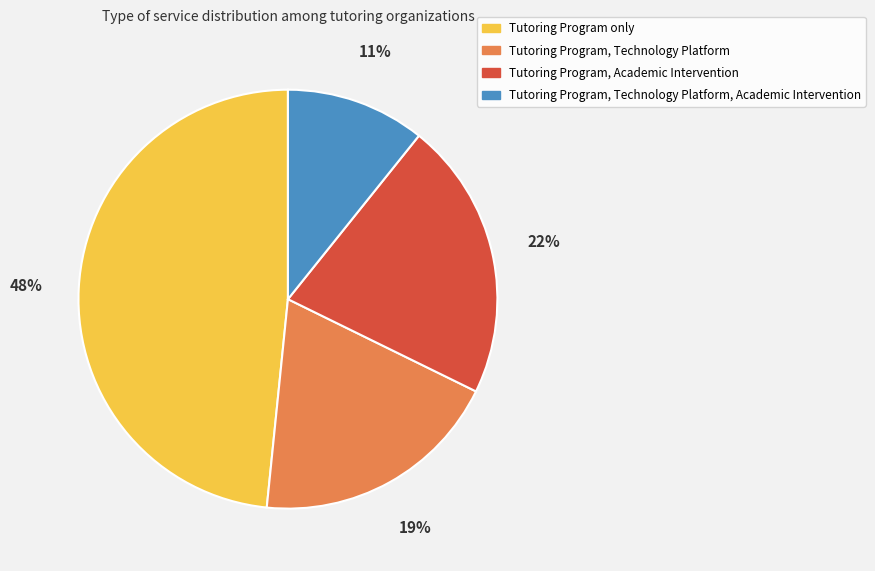

Is there any slice that represents more than half of the pie?

No